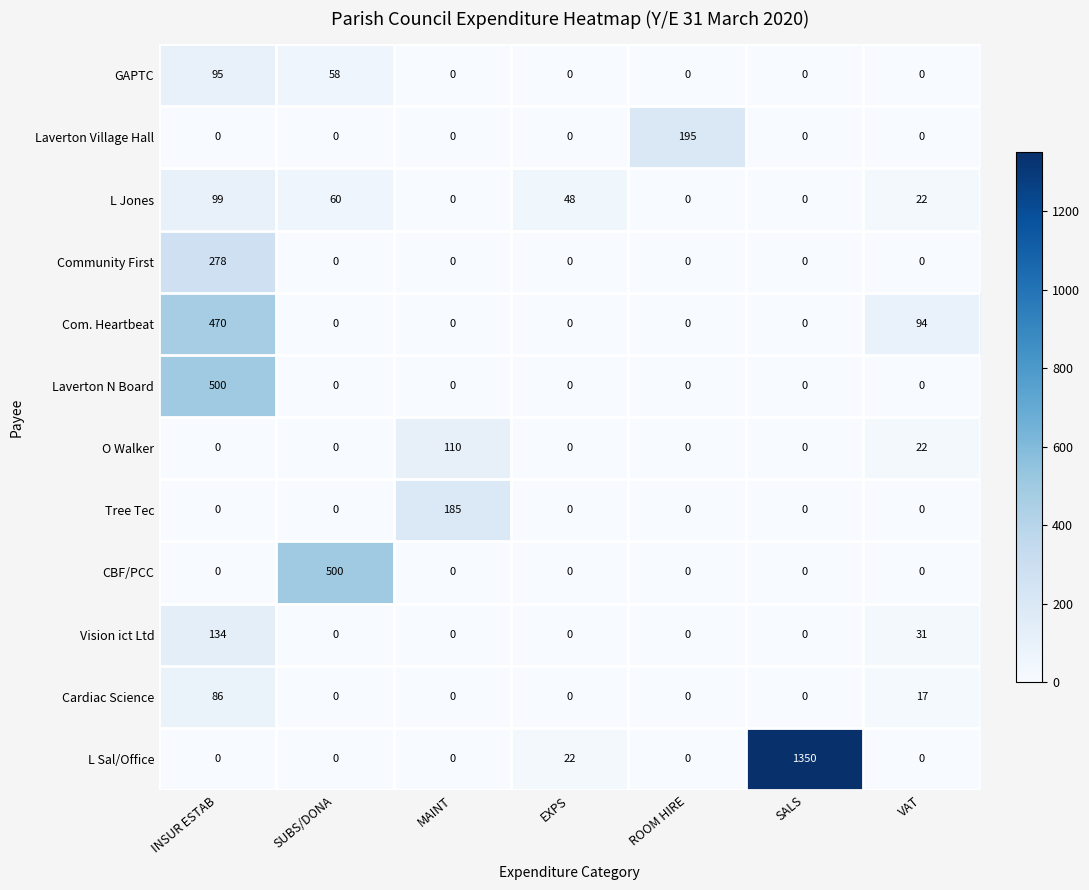

Which series has the widest spread of values?

L Sal/Office